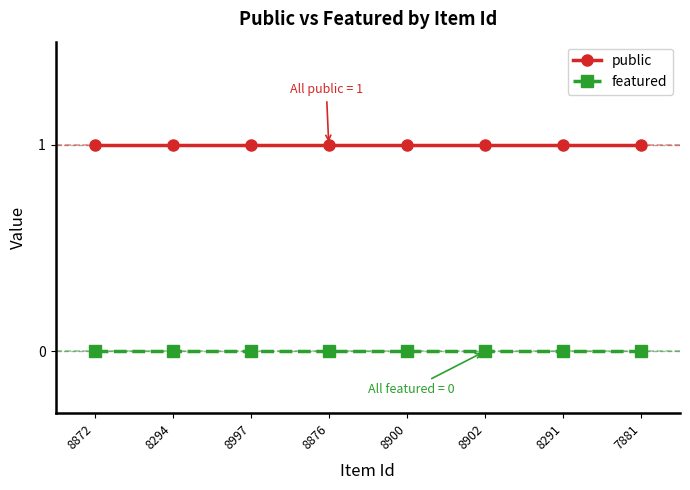

True or false: public and featured cross at least once.

False